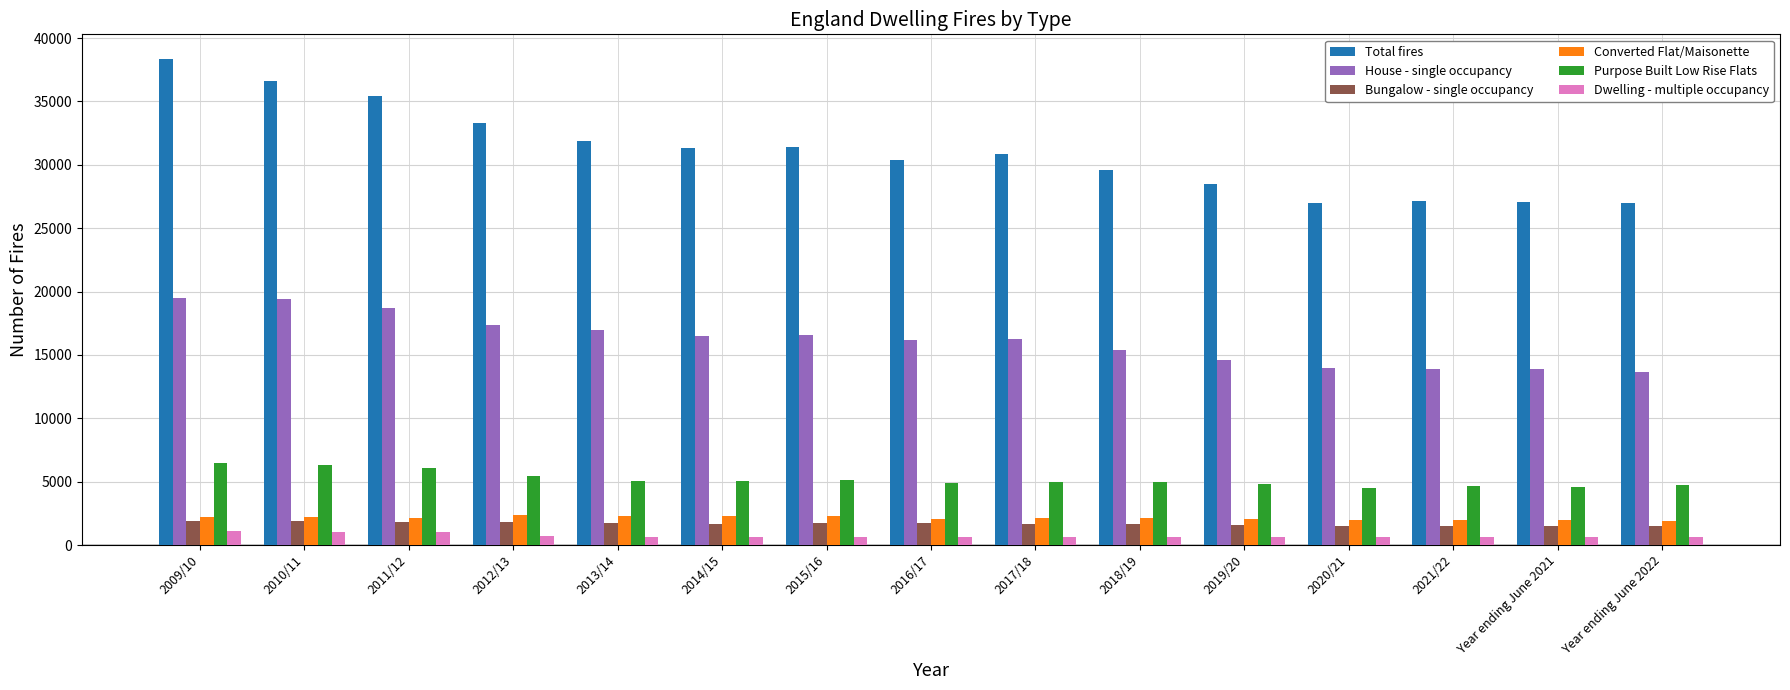

Is it true that Dwelling - multiple occupancy equals 1052 at 2010/11?

True